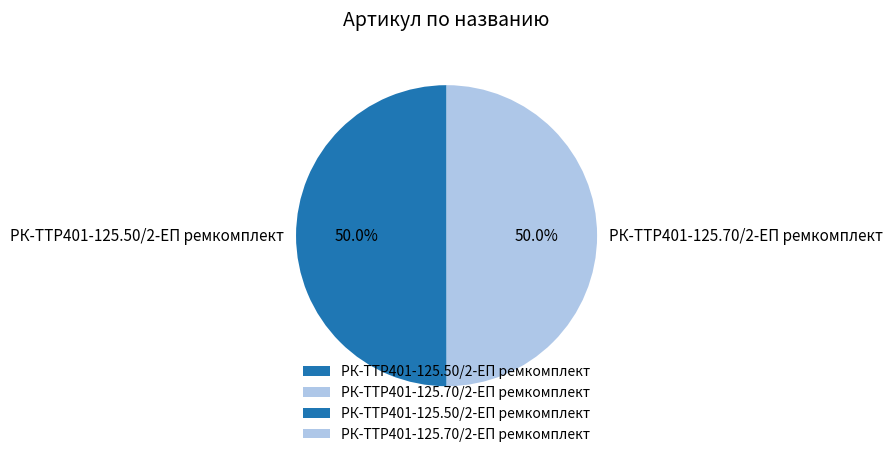

How much of the chart is everything except РК-TTР401-125.50/2-ЕП ремкомплект?

50.0%